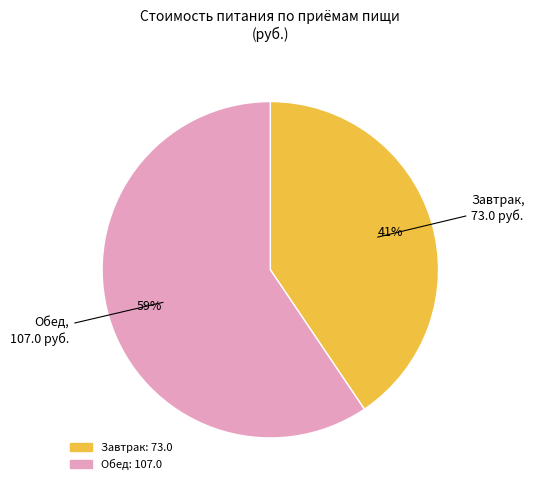

Which has a higher value, Обед or Завтрак?

Обед